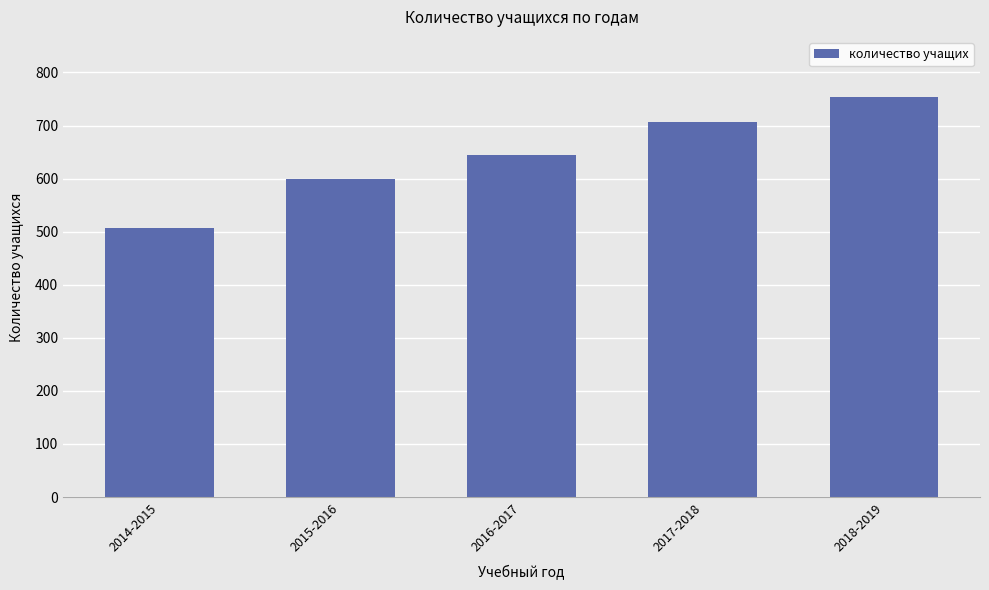

Count the number of categories in the chart.

5